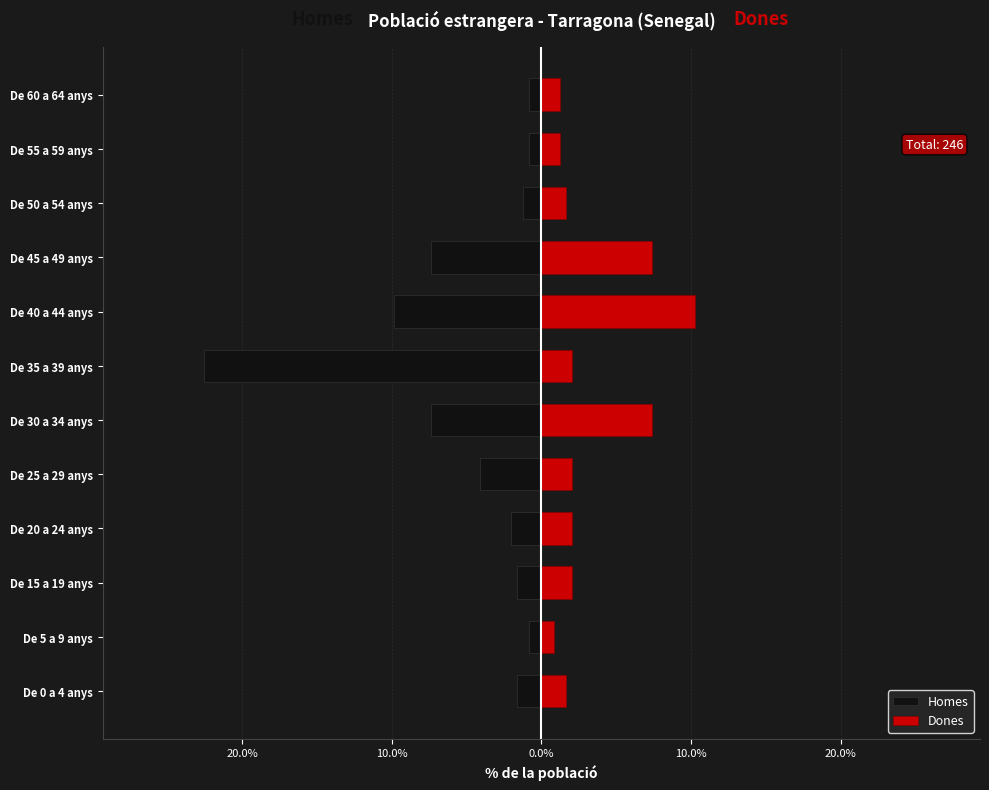

What is the difference between the Homes values at De 45 a 49 anys and De 55 a 59 anys?

6.6